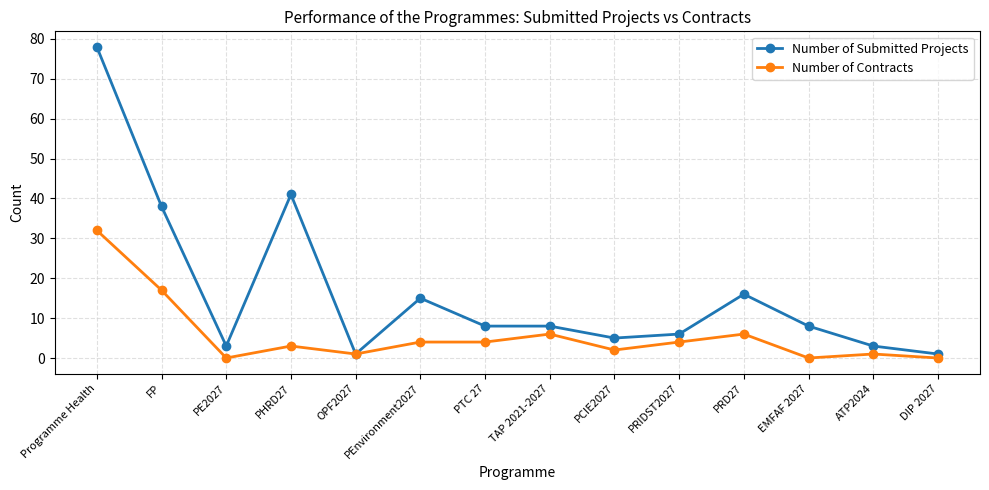

What is the difference between the Number of Submitted Projects values at PEnvironment2027 and EMFAF 2027?

7